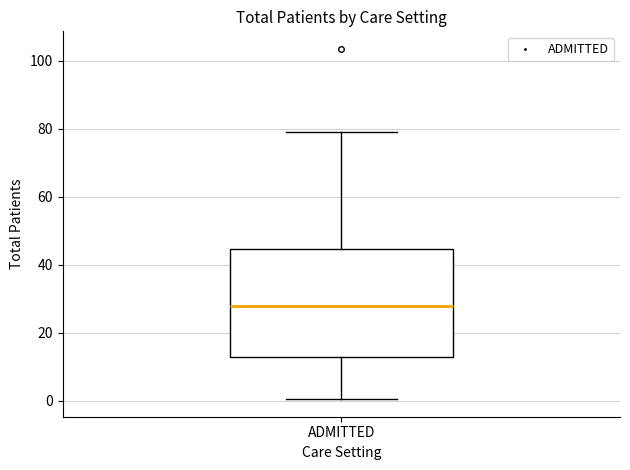

Where is the upper edge of the box for ADMITTED on the y-axis? The values are not printed on the chart, so give them approximately, as read against the axis.

44